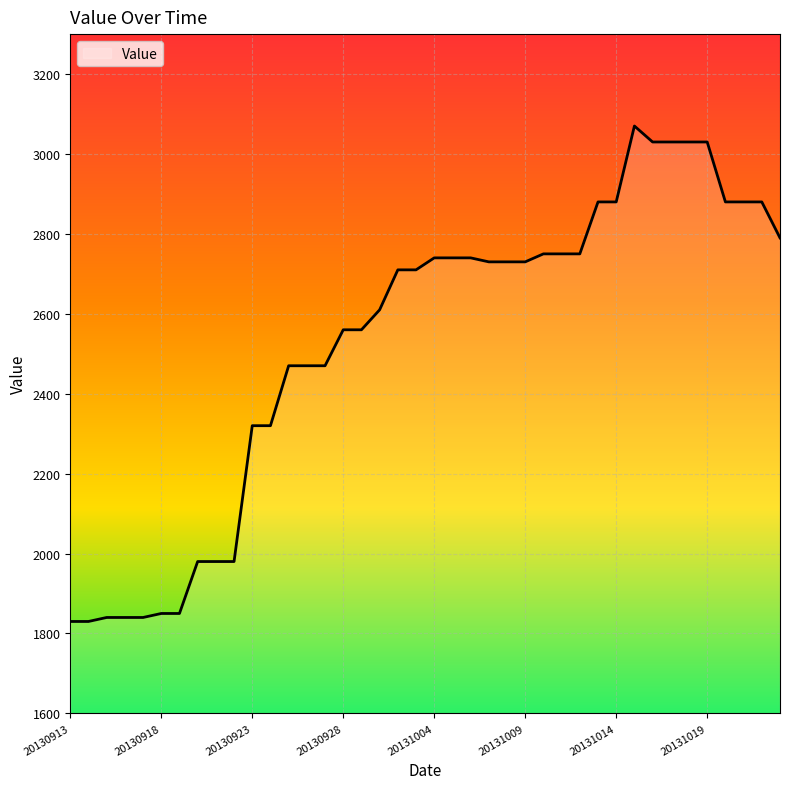

What is the maximum value shown in the chart?

3070